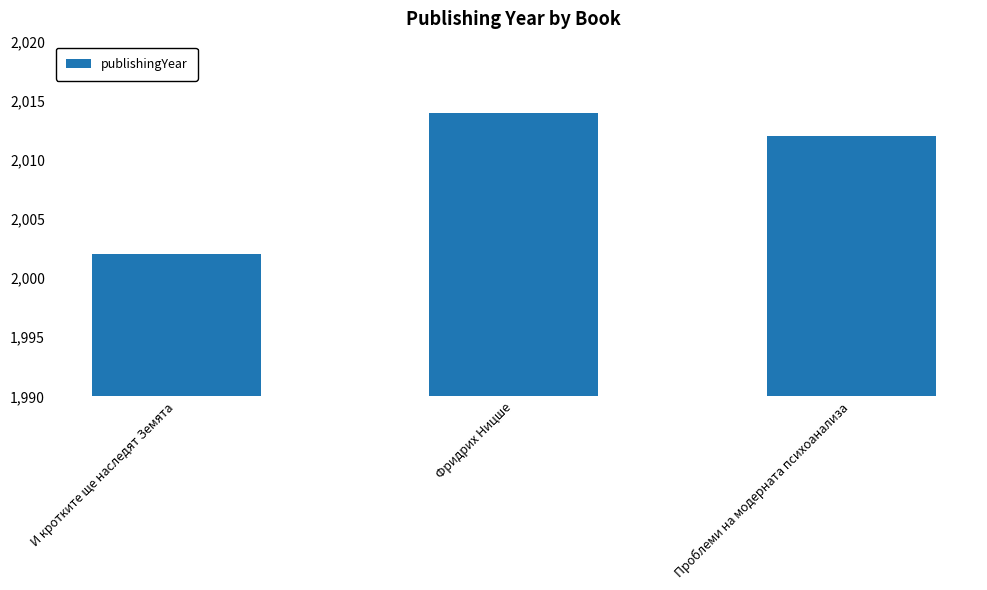

At which label does the data first exceed 2012?

Фридрих Ницше